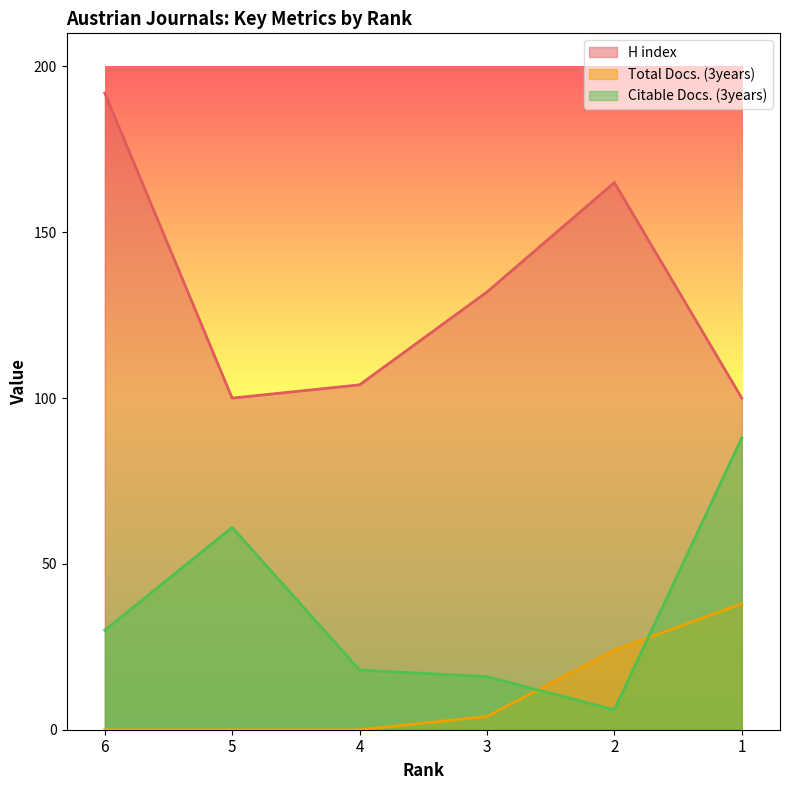

At which category is the sum across all series the highest?

1